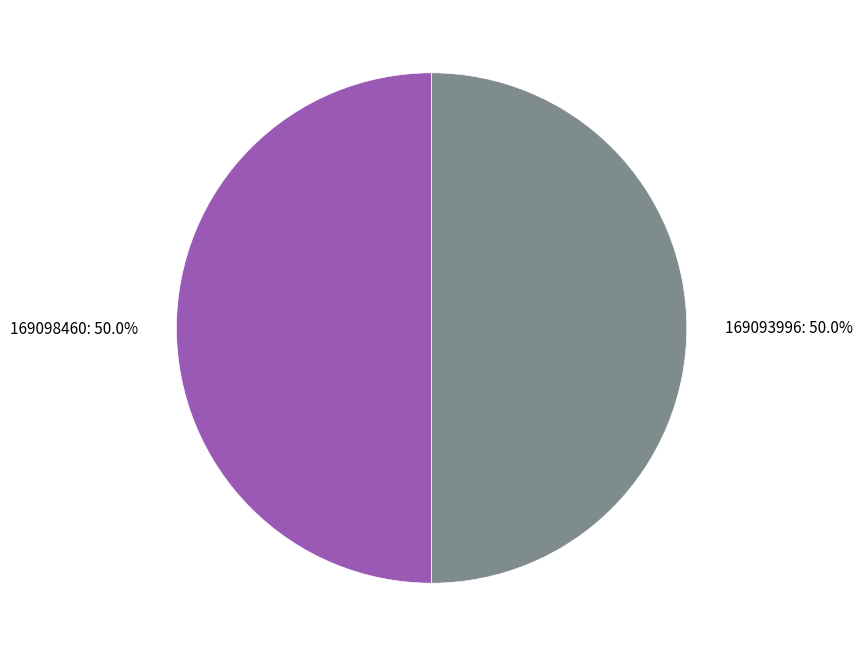

What is the ratio of the value at 169098460: 50.0% to the value at 169093996: 50.0%?

1.0